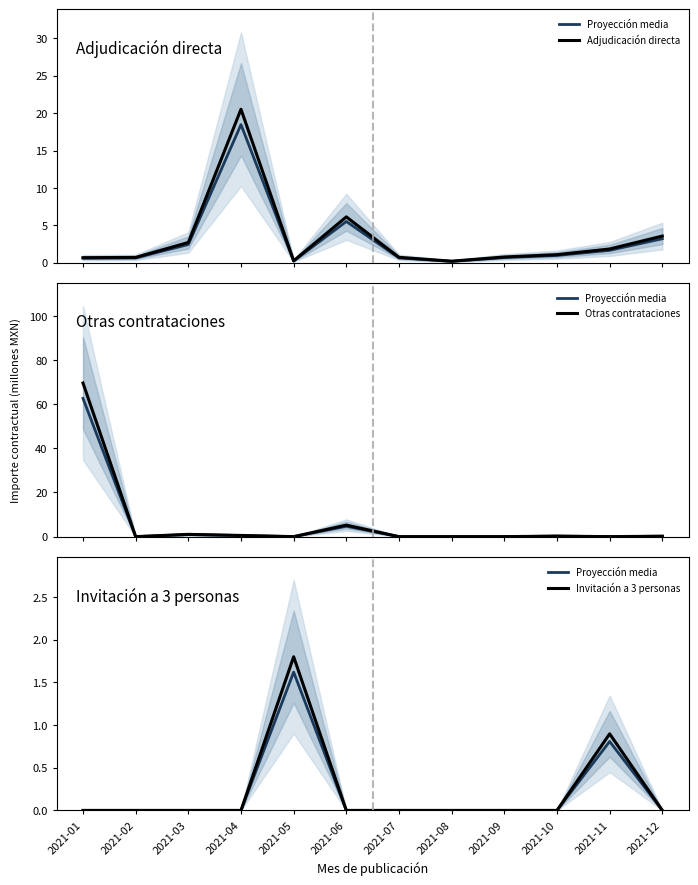

What is the approximate value of Otras contrataciones at 2021-10?

0.2